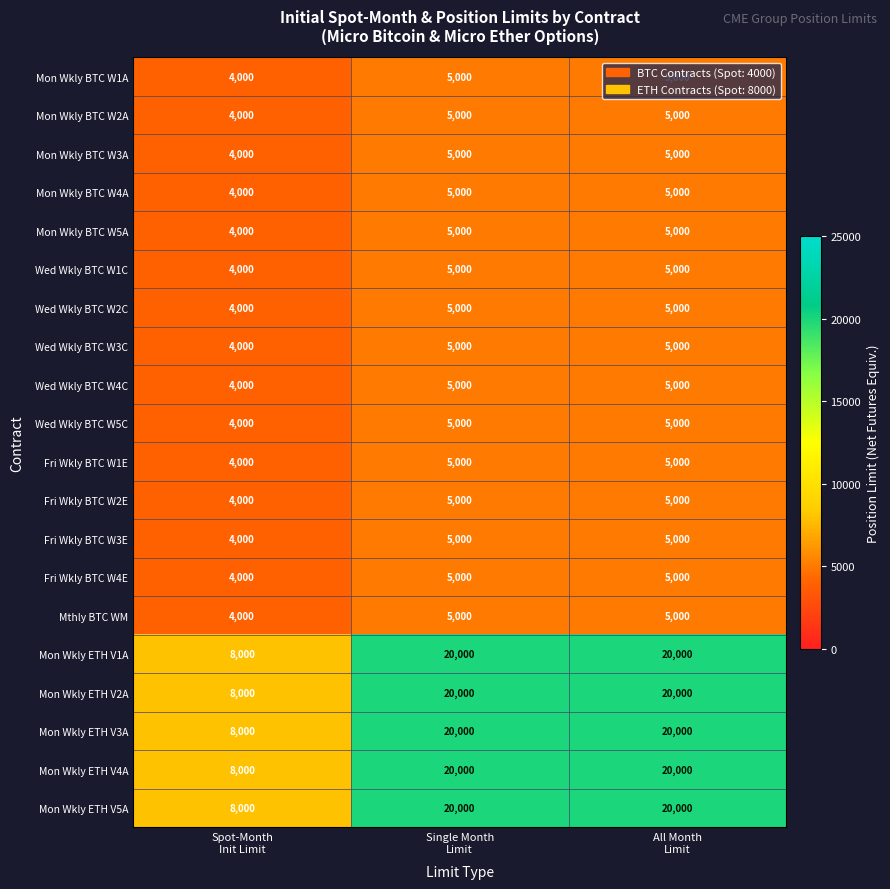

Count the Mon Wkly BTC W1A values in the range 4000 to 5000.

3